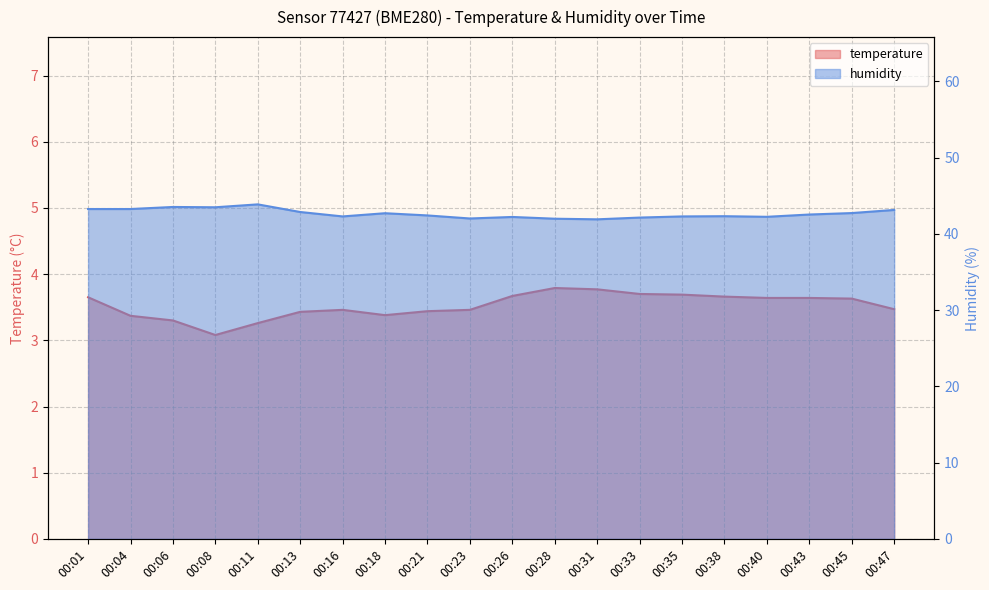

What is the total value across all series at 00:47?

46.6